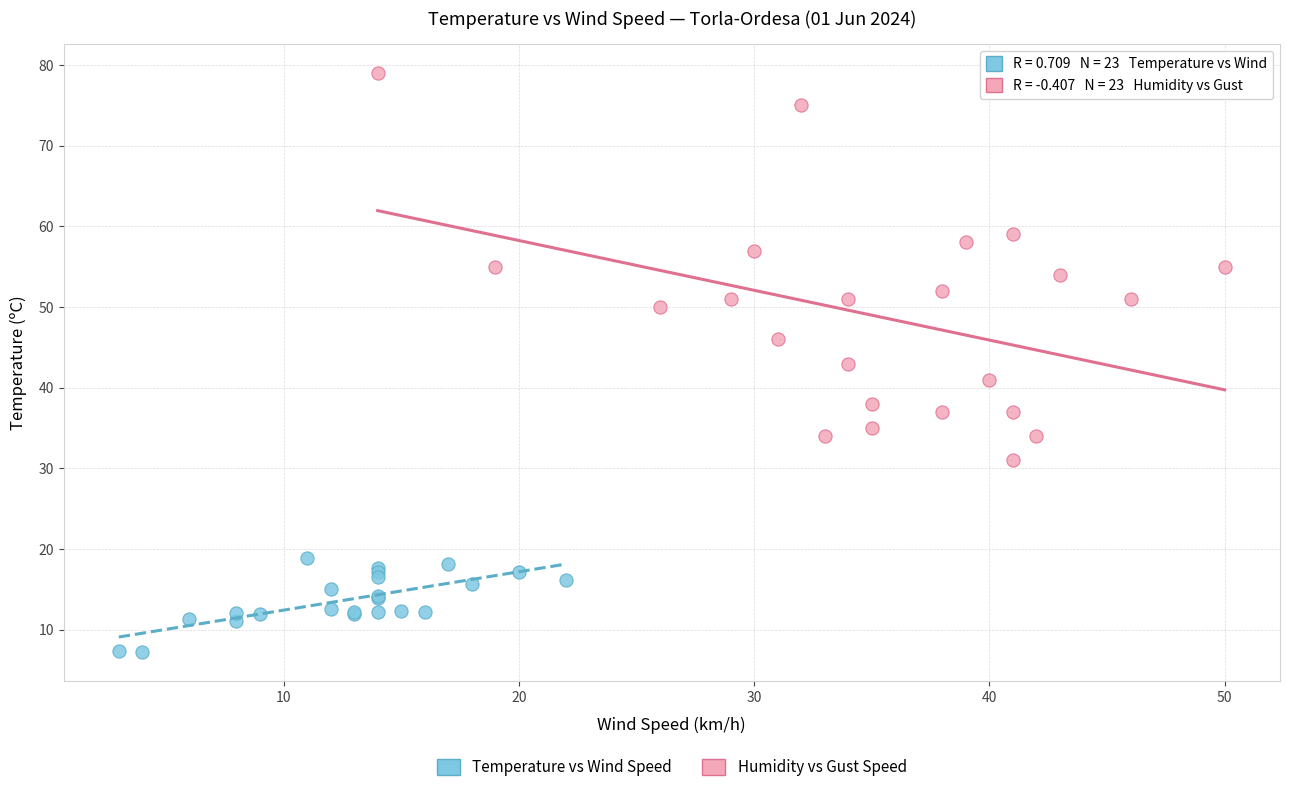

Which series contains the lowest Y value?

Temperature vs Wind Speed